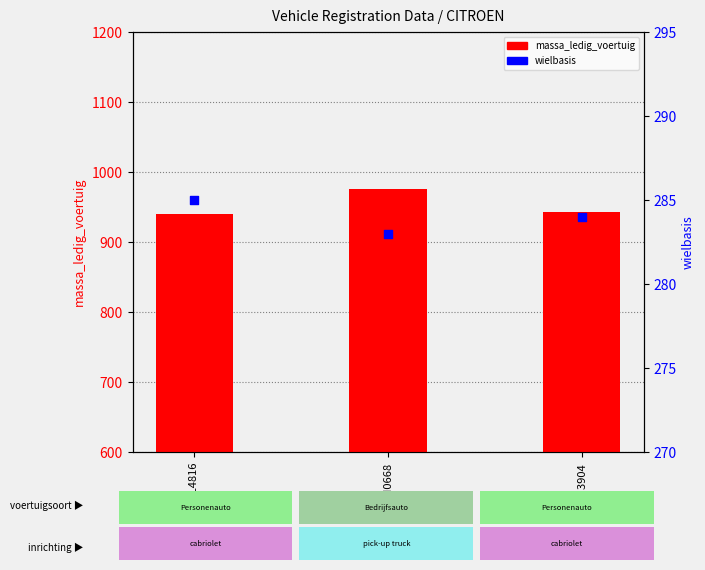

Which series has the largest Y range (max minus min)?

massa_ledig_voertuig